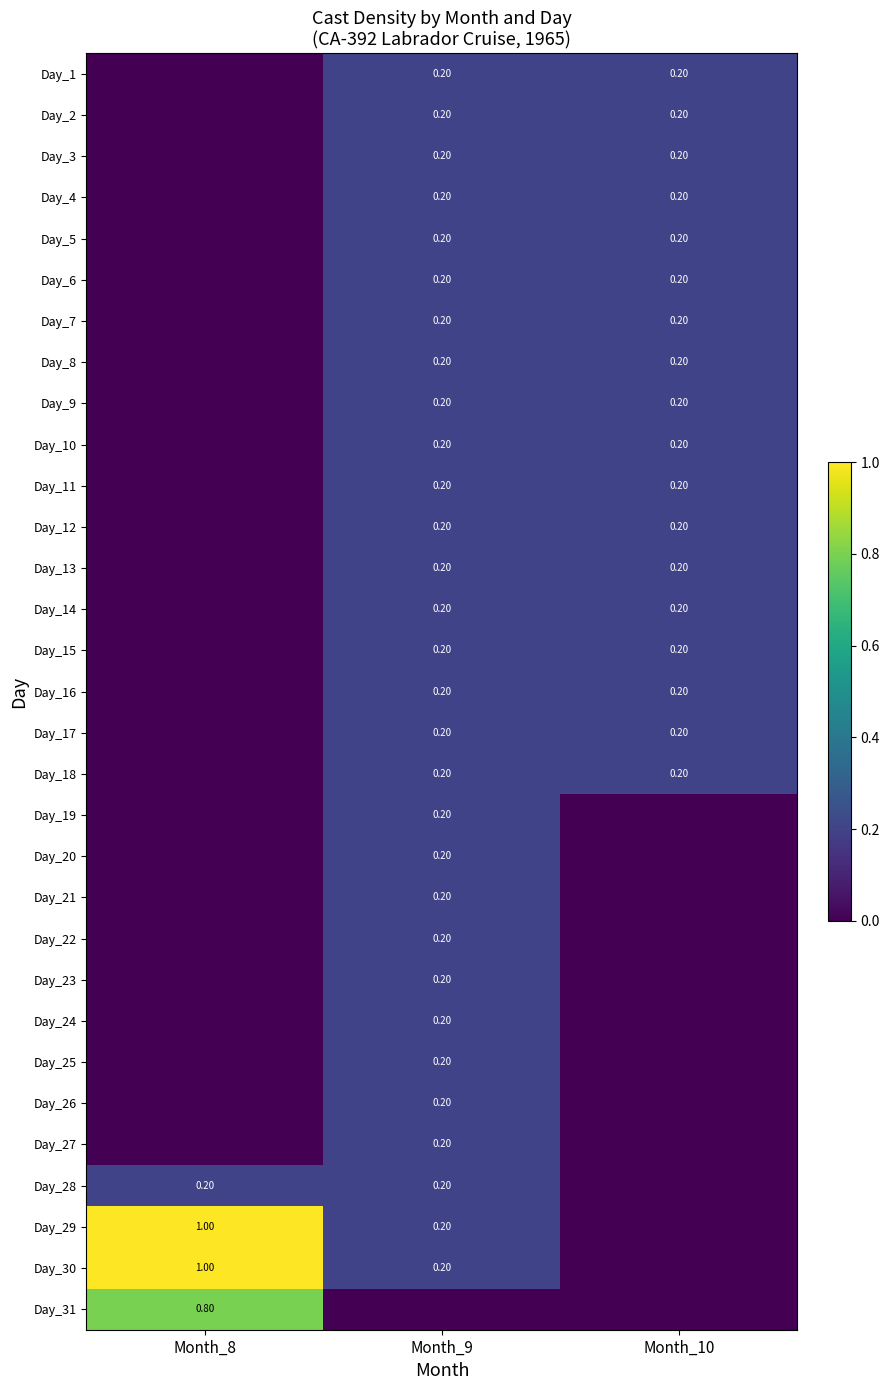

Rank the series by their maximum value, from lowest to highest.

Day_1, Day_2, Day_3, Day_4, Day_5, Day_6, Day_7, Day_8, Day_9, Day_10, Day_11, Day_12, Day_13, Day_14, Day_15, Day_16, Day_17, Day_18, Day_19, Day_20, Day_21, Day_22, Day_23, Day_24, Day_25, Day_26, Day_27, Day_28, Day_31, Day_29, Day_30